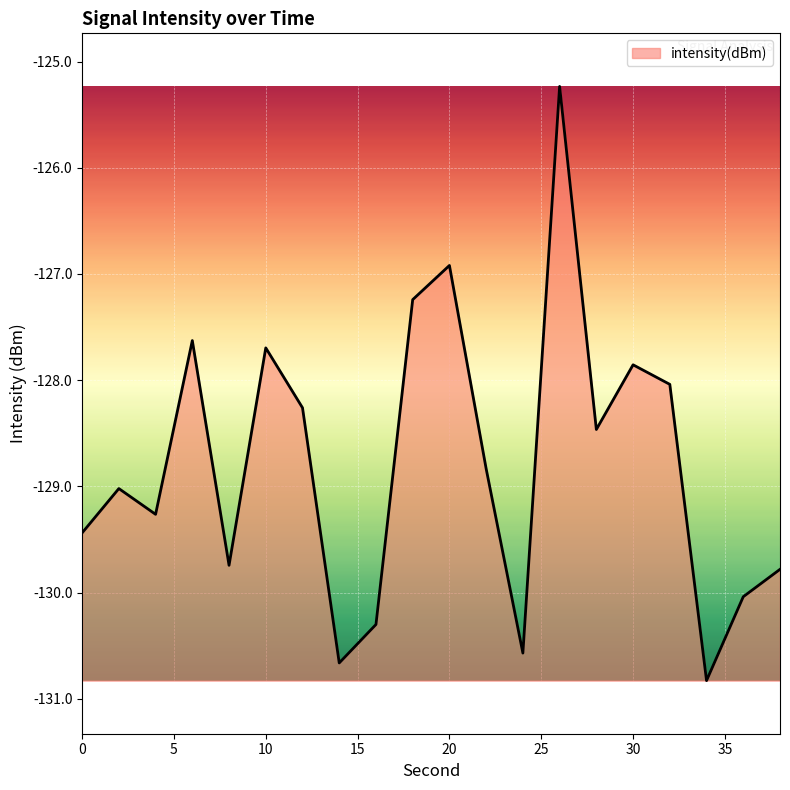

What is the greatest value displayed?

-125.2